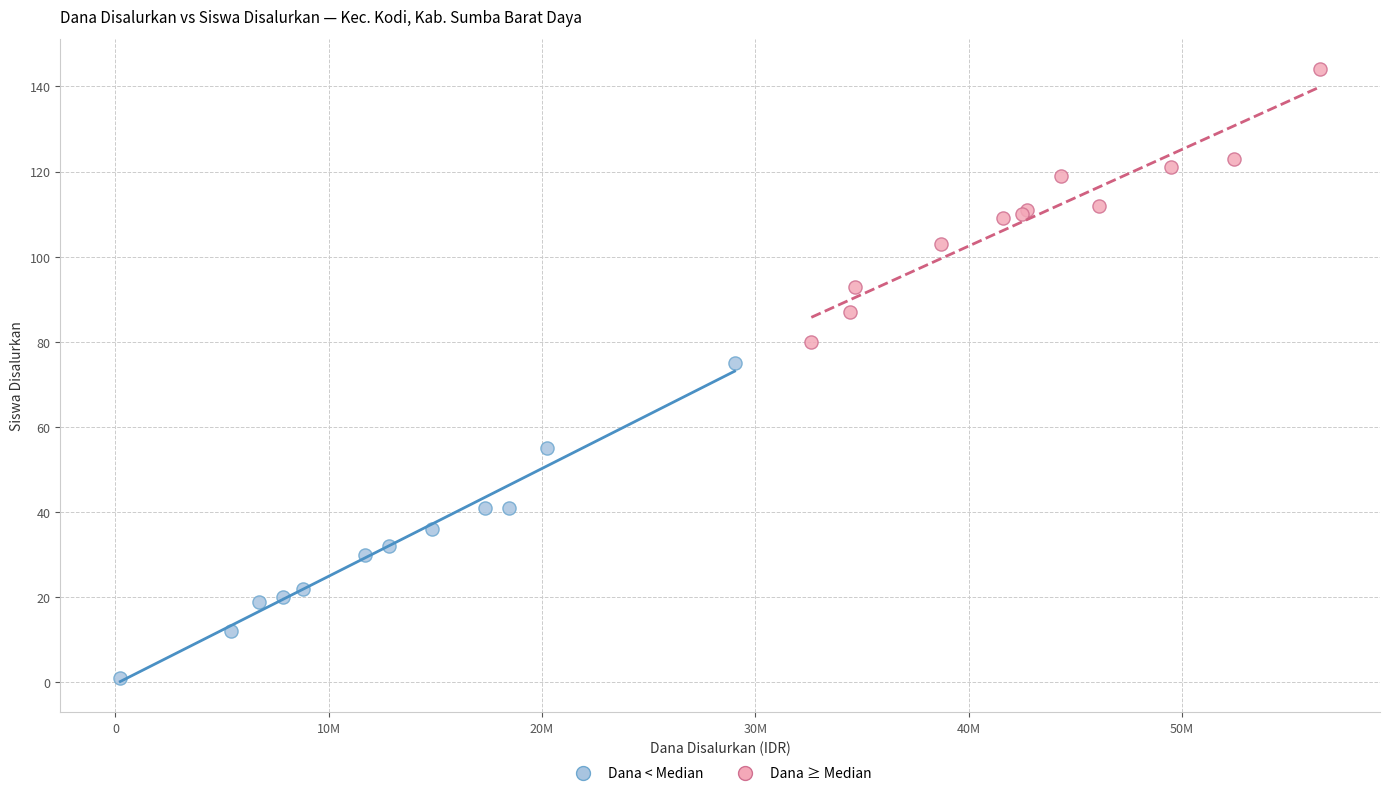

Which series has the largest Y range (max minus min)?

Dana < Median